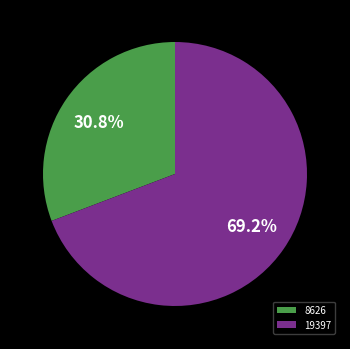

Is the sum of 8626 and 19397 greater than half?

Yes